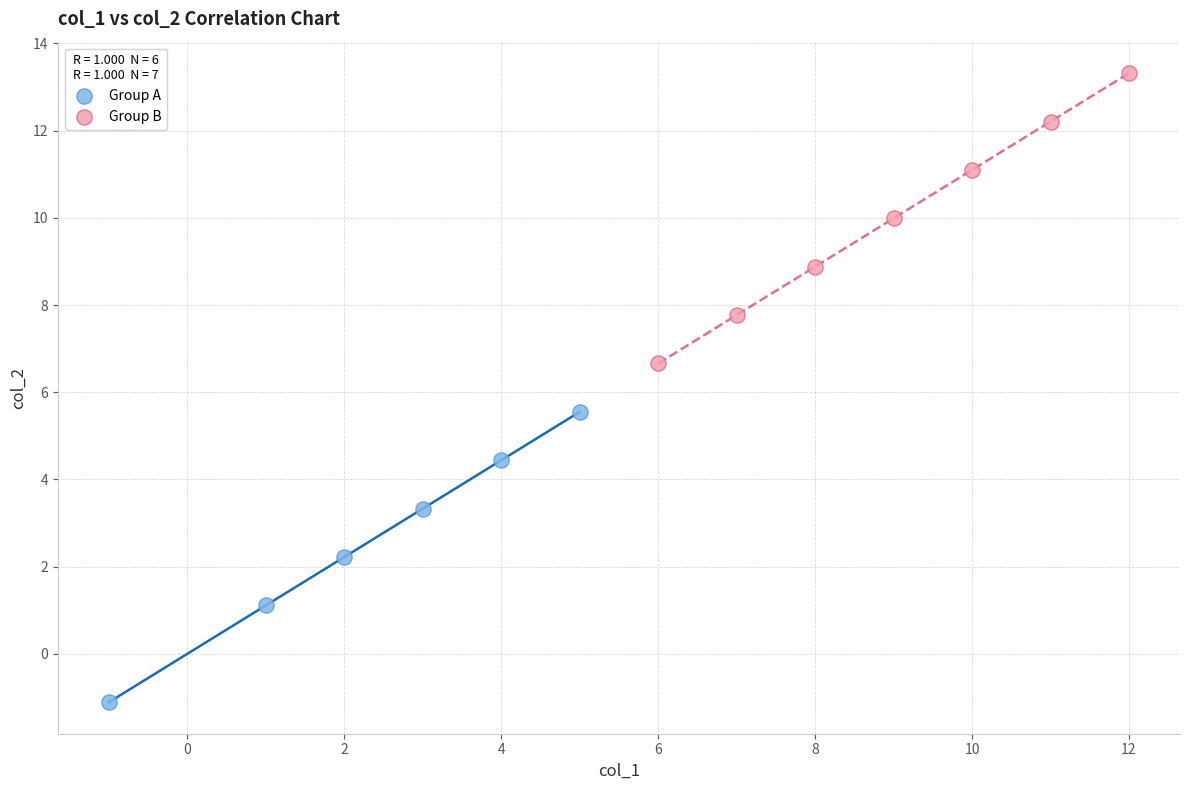

Which series contains the lowest Y value?

Group A